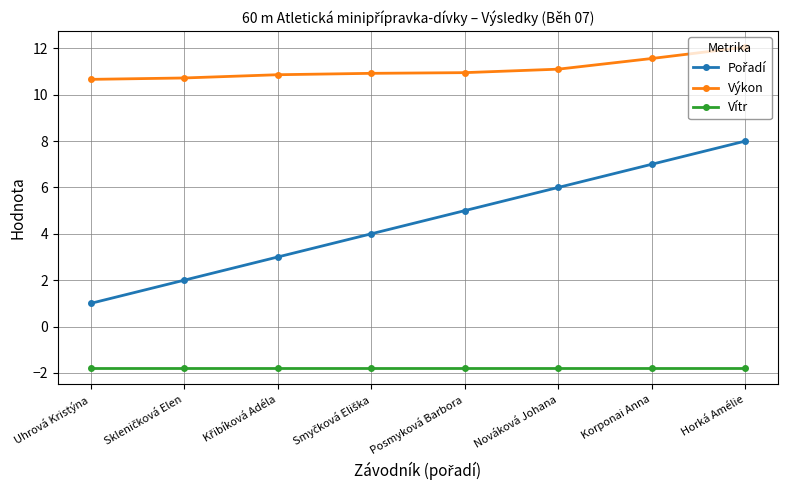

What is the value of the Vítr point at the 1st from the left?

-1.8